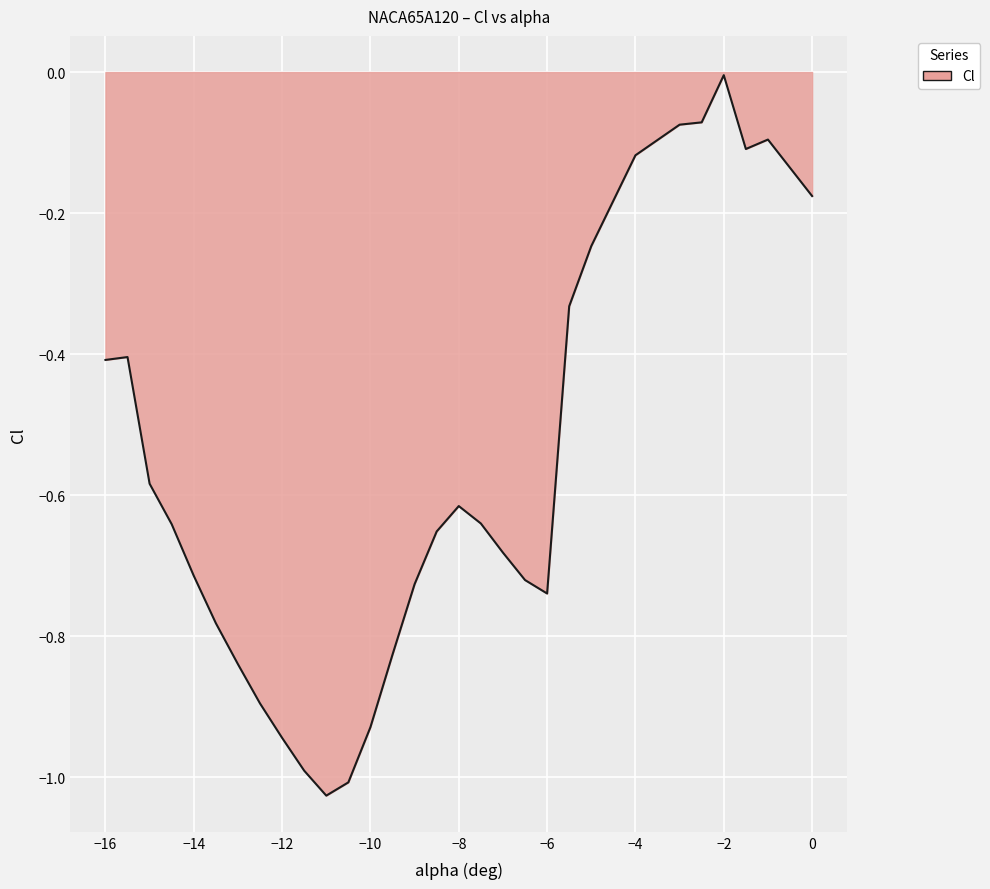

What is the difference between the maximum and minimum values?

1.0